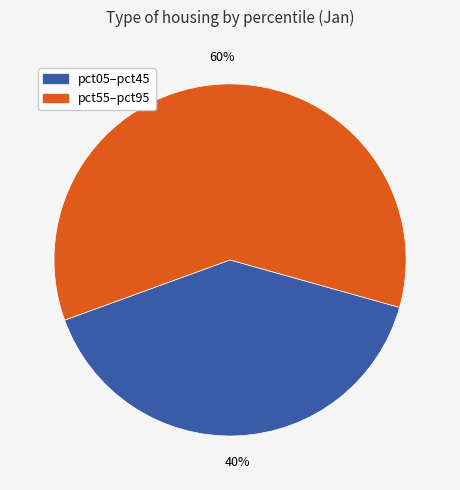

To the nearest percent, what is the difference between the largest and smallest slice percentages?

20%